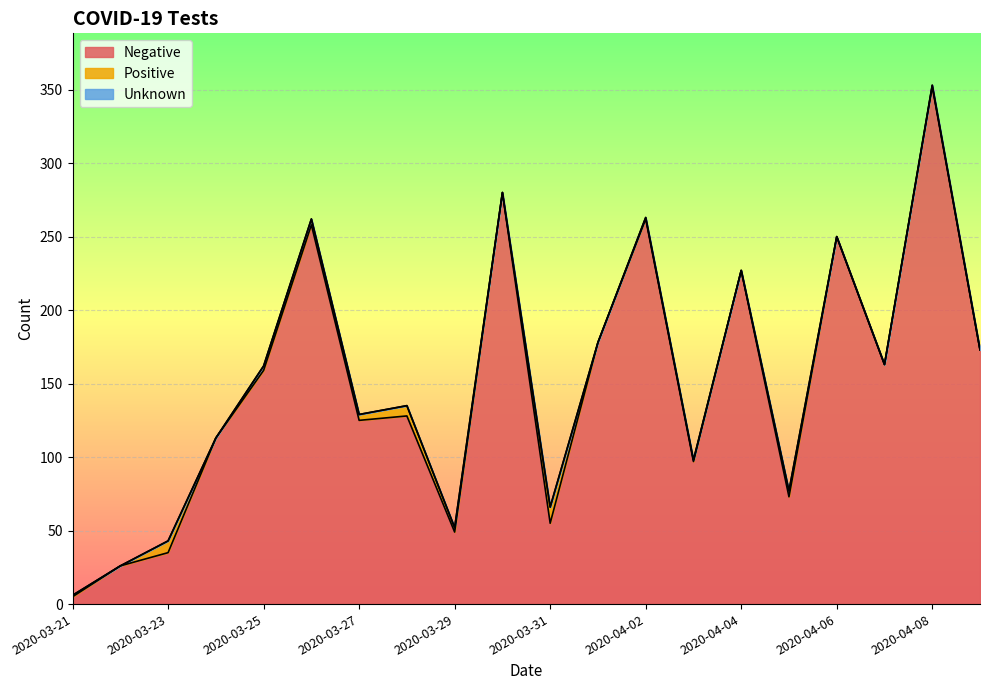

True or false: Negative and Positive intersect in this chart.

False